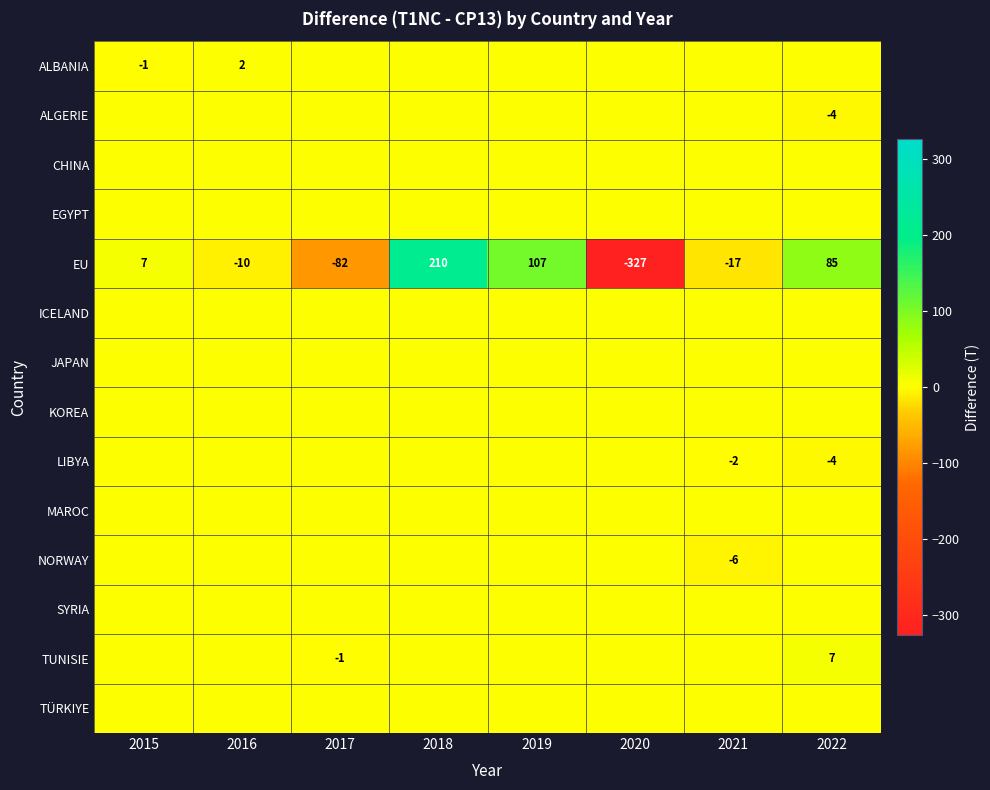

Which has a higher value, 2021 or 2018?

2021